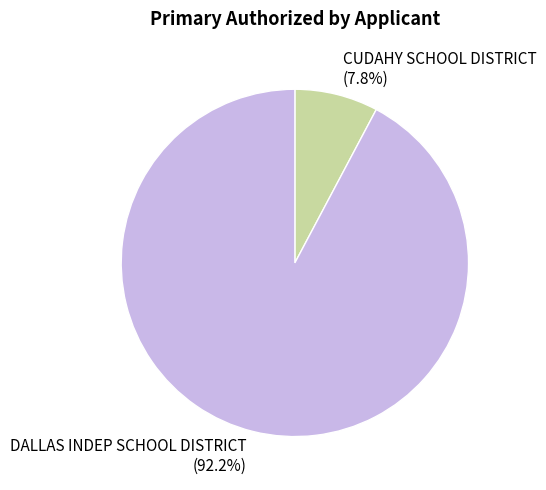

Count the number of slices in the pie.

2